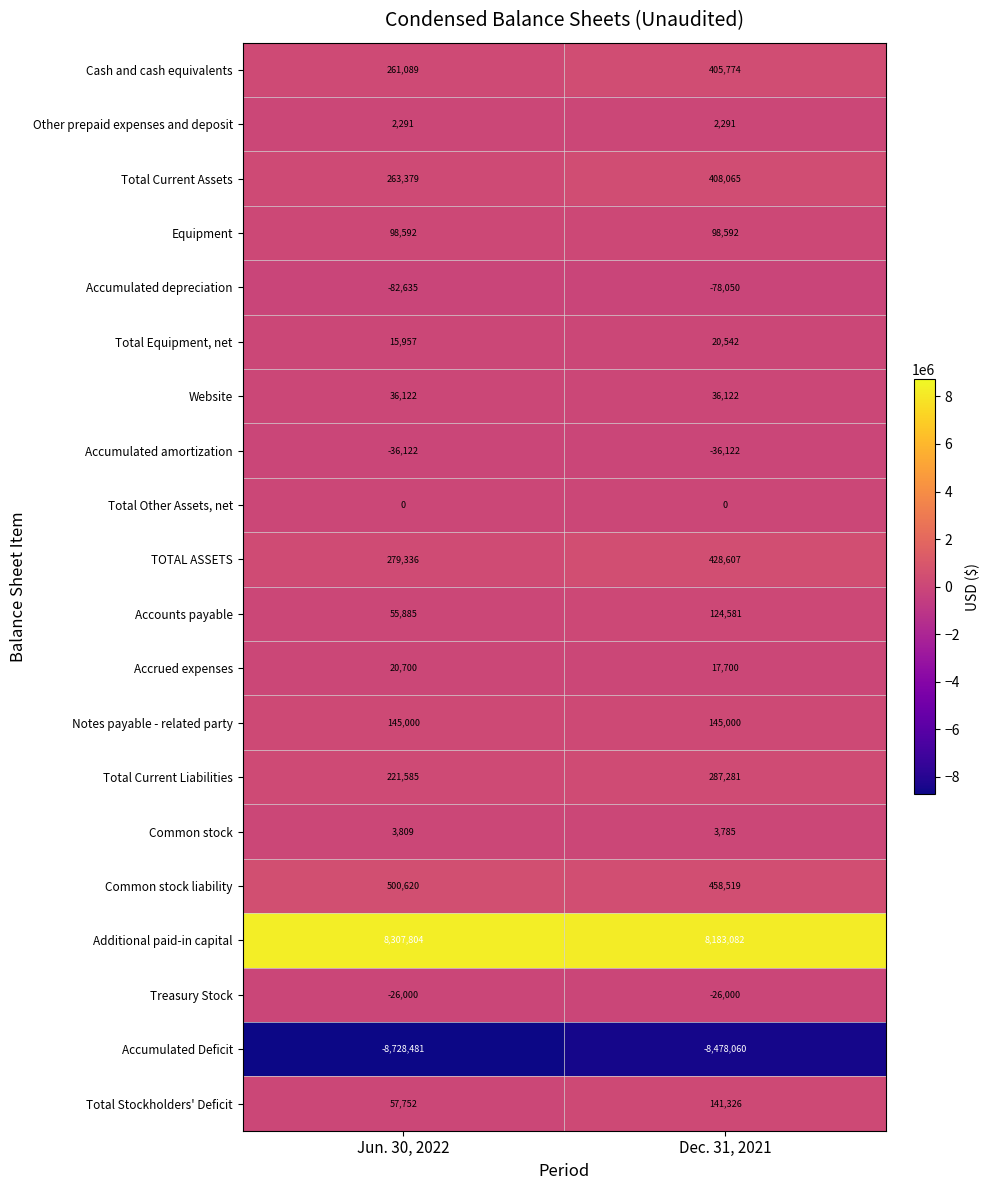

Which series has the largest total across all categories?

Additional paid-in capital